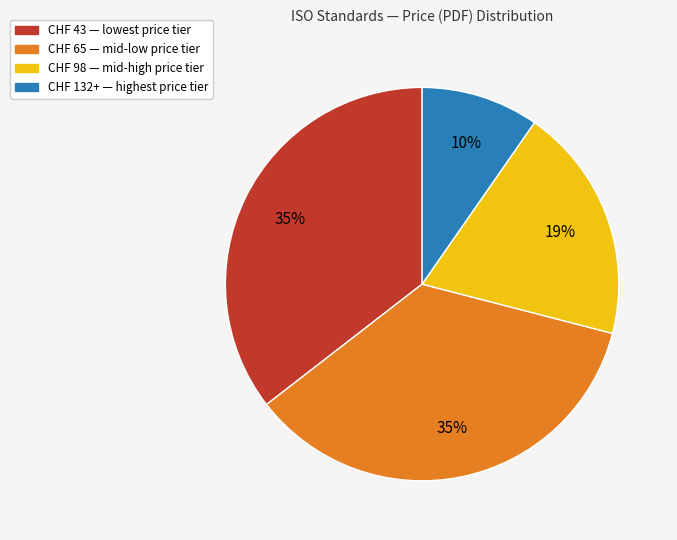

To the nearest percent, what is the average slice percentage?

25%